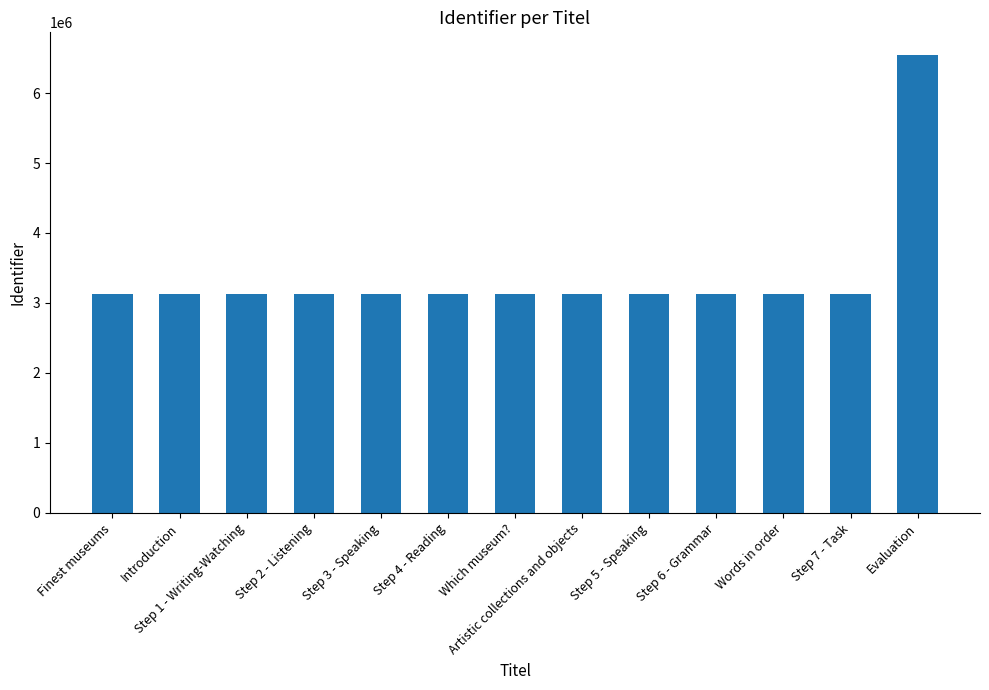

What is the sum of all values?

44133378